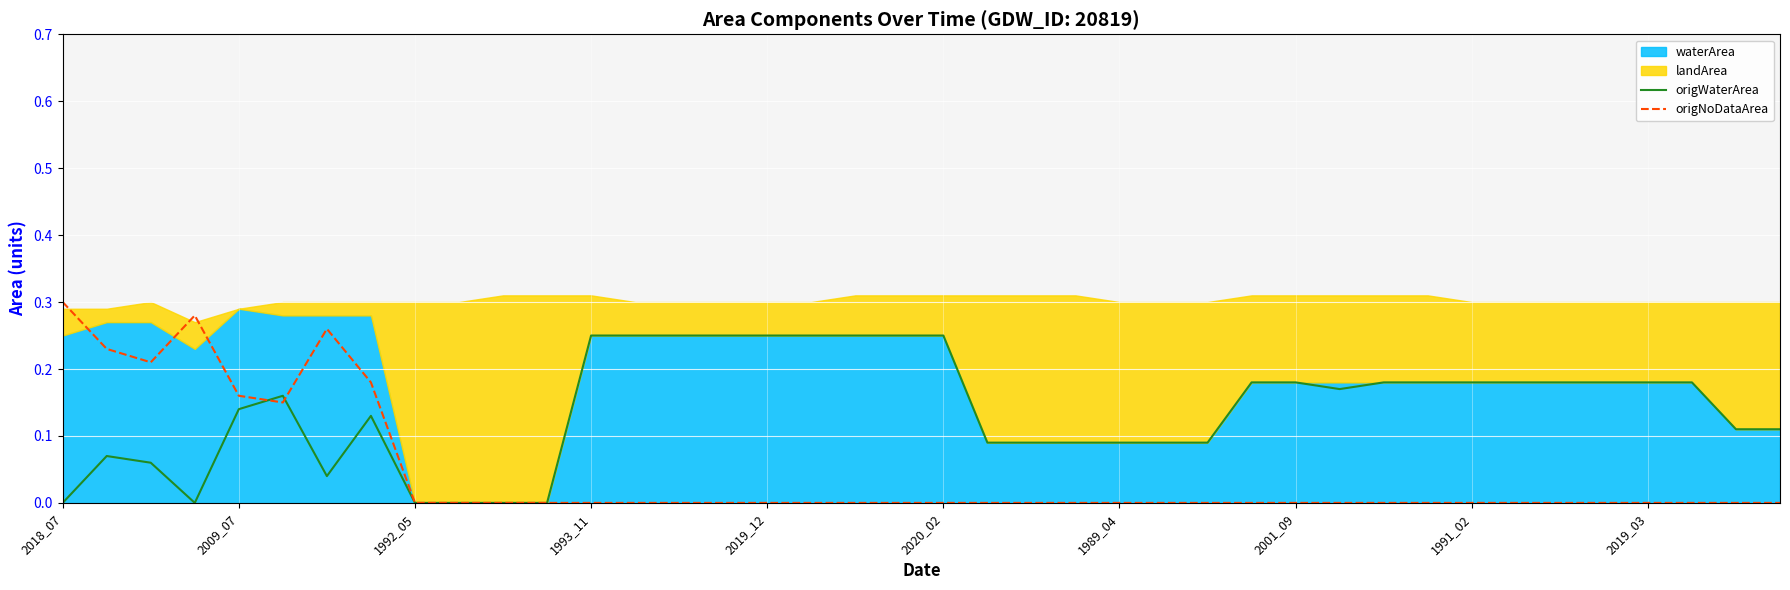

True or false: origNoDataArea has a value of 0.0 at 2019_12.

True